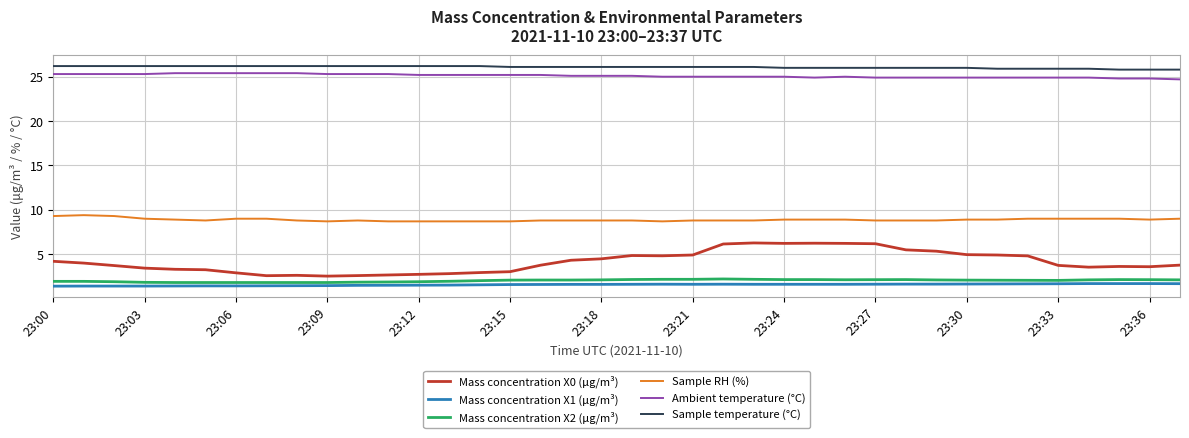

True or false: Ambient temperature (°C) and Mass concentration X0 (μg/m³) intersect in this chart.

False